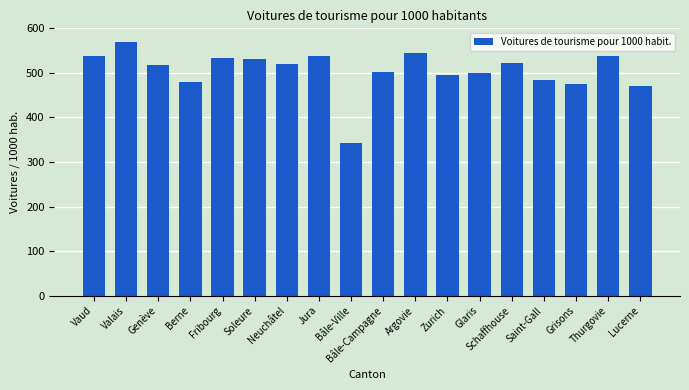

What is the label of the 11th bar from the right?

Jura